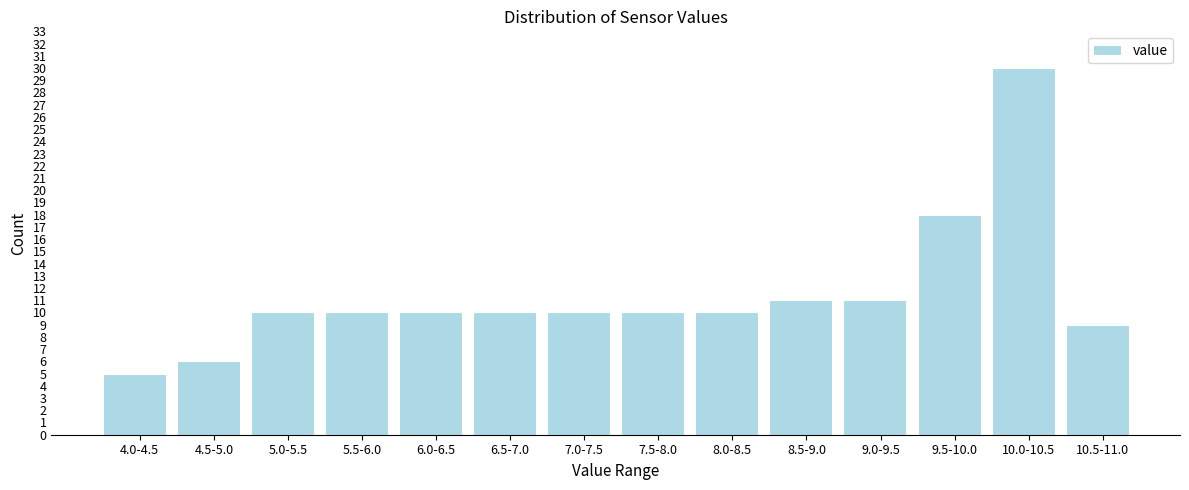

Reading left to right, extract all data points from this chart.

4.0-4.5=5	4.5-5.0=6	5.0-5.5=10	5.5-6.0=10	6.0-6.5=10	6.5-7.0=10	7.0-7.5=10	7.5-8.0=10	8.0-8.5=10	8.5-9.0=11	9.0-9.5=11	9.5-10.0=18	10.0-10.5=30	10.5-11.0=9